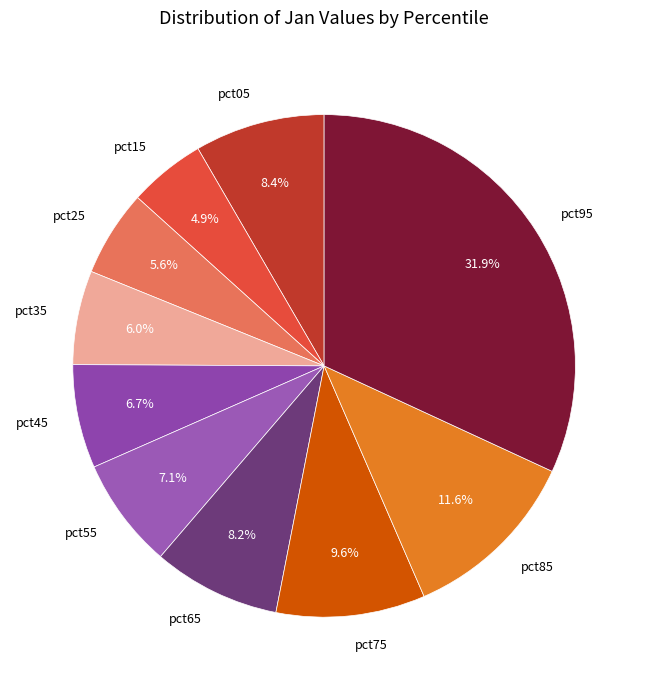

Does any single category account for the majority?

No